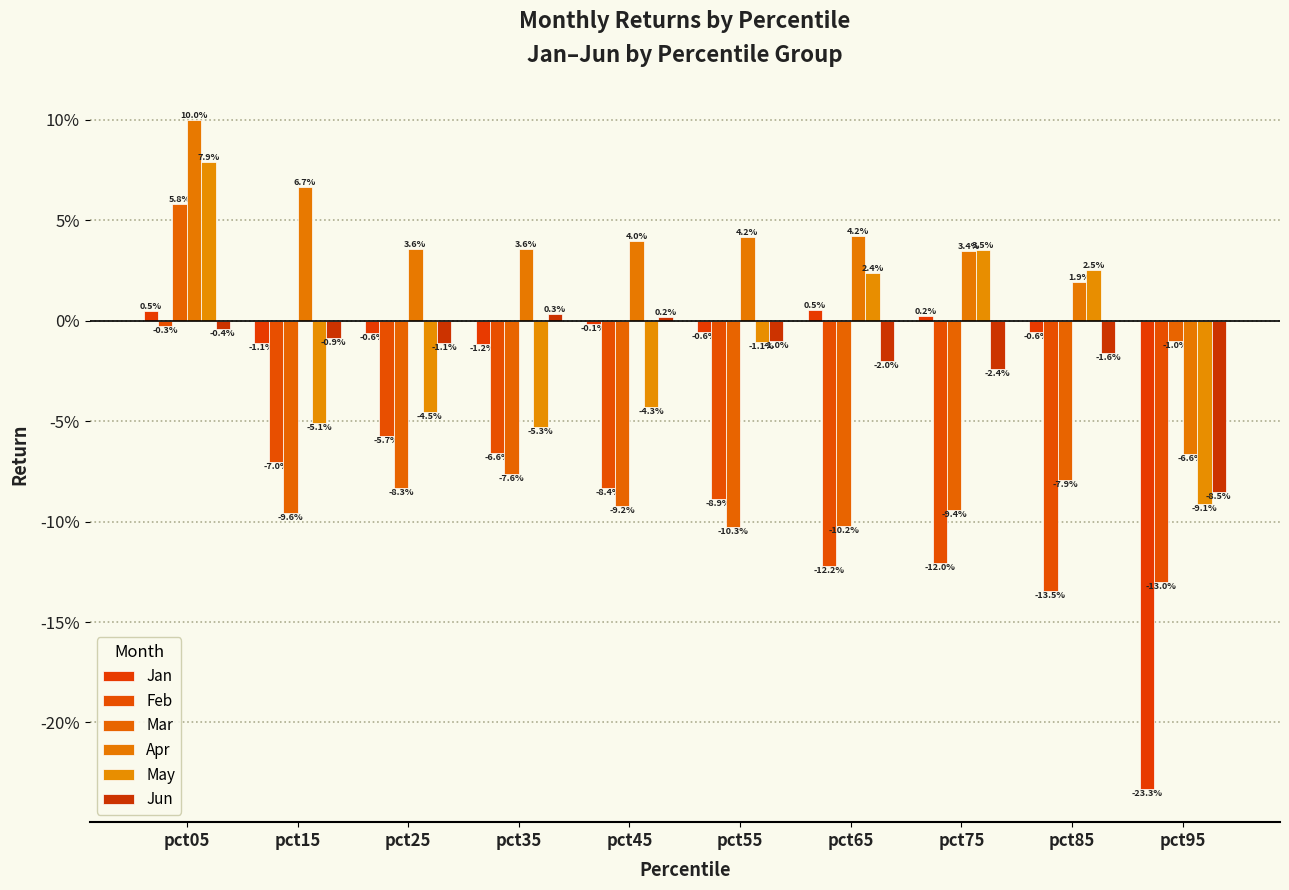

Are the bars grouped side by side (vs. stacked)?

Yes